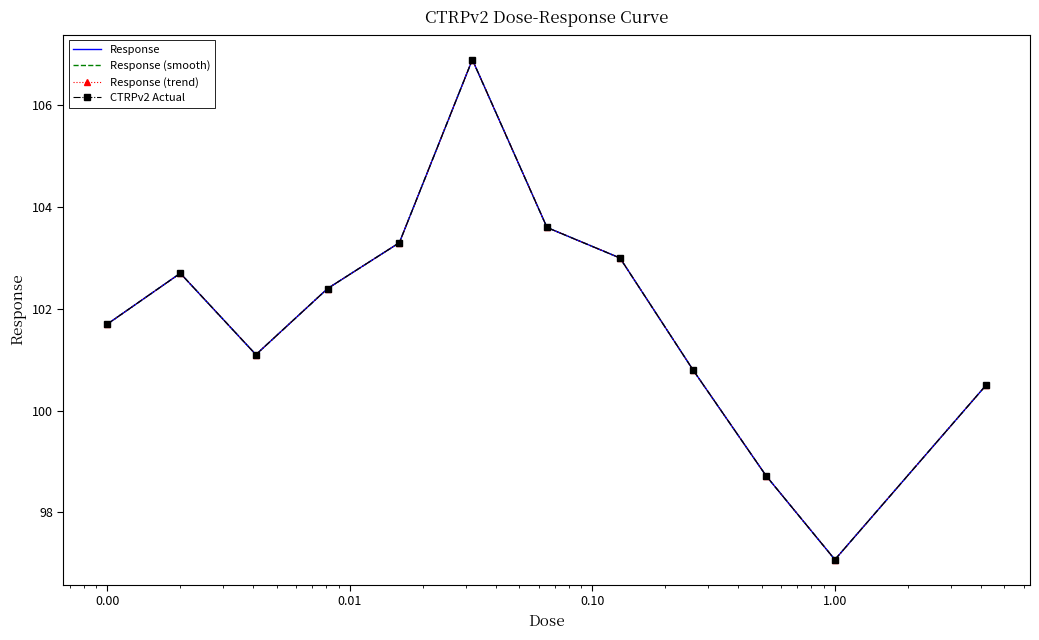

What are all the series names shown in the legend?

Response, Response (smooth), Response (trend), CTRPv2 Actual